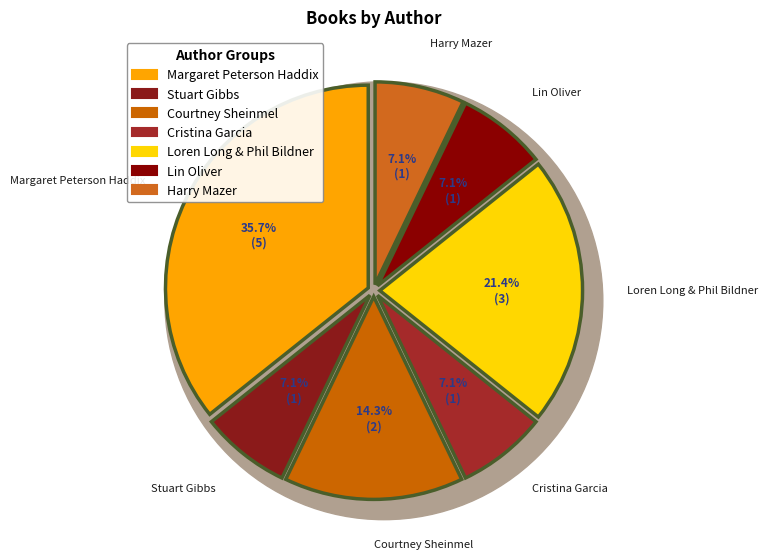

To the nearest percent, what portion does Harry Mazer represent?

7%